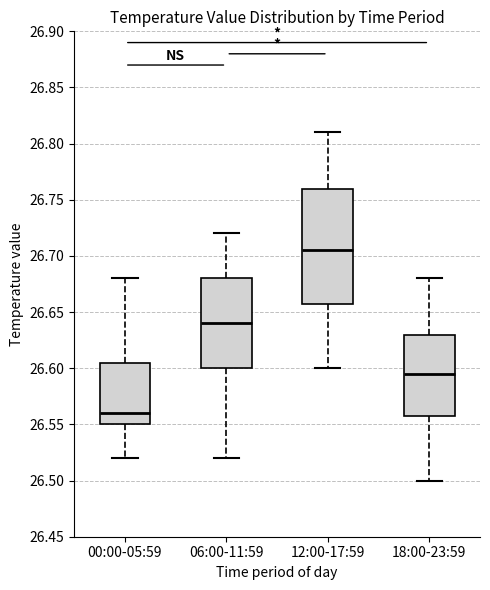

Comparing the boxes themselves (not the whiskers), which one is the tallest?

12:00-17:59